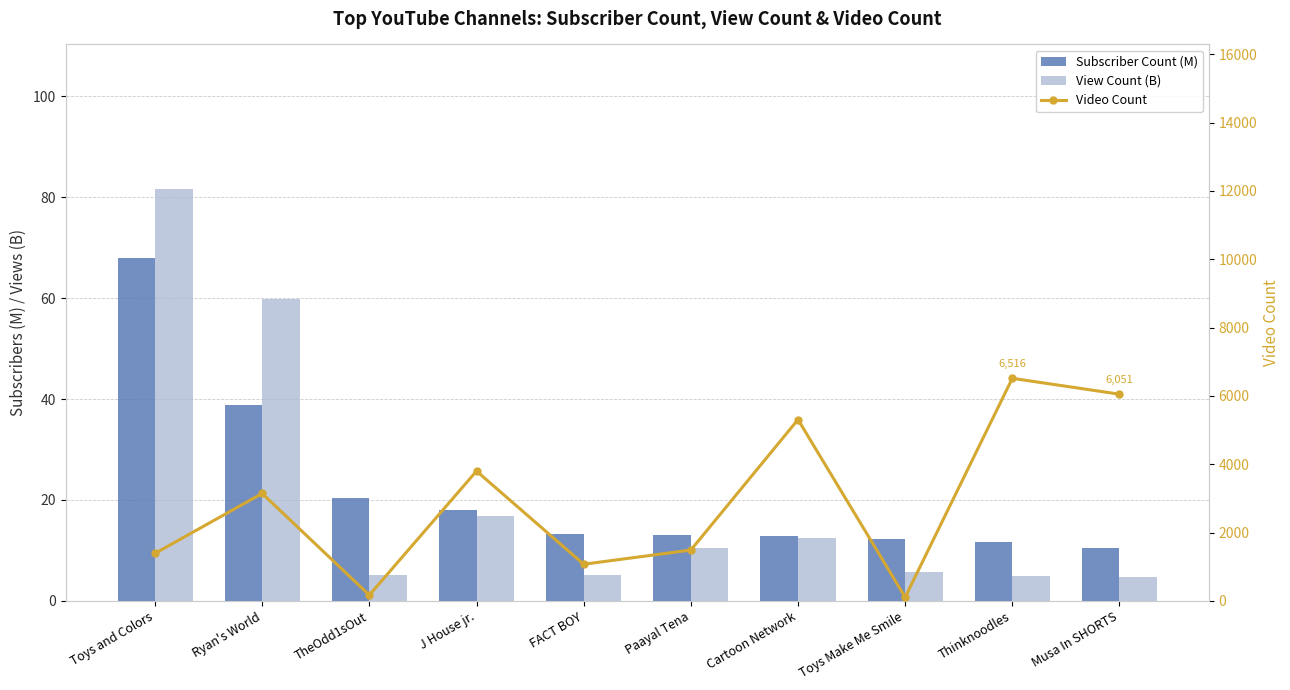

Reading left to right, what are all the values shown in this chart?

Subscriber Count (M): Toys and Colors=67.9	Ryan's World=38.8	TheOdd1sOut=20.3	J House jr.=18.1	FACT BOY=13.3	Paayal Tena=13.1	Cartoon Network=12.8	Toys Make Me Smile=12.3	Thinknoodles=11.6	Musa In SHORTS=10.4
View Count (B): Toys and Colors=81.7	Ryan's World=59.8	TheOdd1sOut=5.2	J House jr.=16.9	FACT BOY=5.1	Paayal Tena=10.5	Cartoon Network=12.5	Toys Make Me Smile=5.8	Thinknoodles=5.0	Musa In SHORTS=4.7
Video Count: Toys and Colors=1391.0	Ryan's World=3145.0	TheOdd1sOut=169.0	J House jr.=3801.0	FACT BOY=1073.0	Paayal Tena=1488.0	Cartoon Network=5308.0	Toys Make Me Smile=108.0	Thinknoodles=6516.0	Musa In SHORTS=6051.0